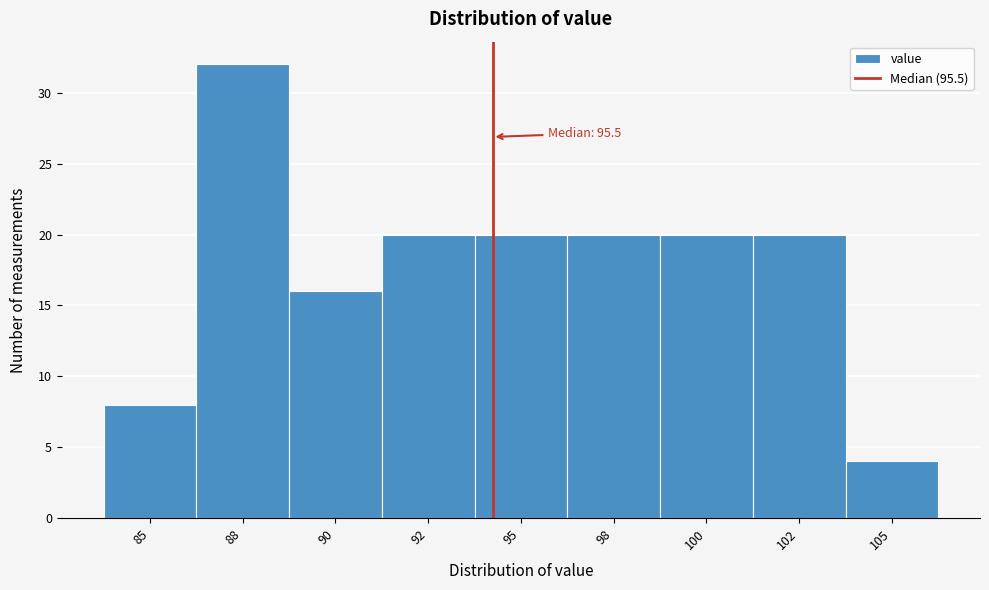

Reading left to right, list all the values displayed in this chart.

85=8	88=32	90=16	92=20	95=20	98=20	100=20	102=20	105=4